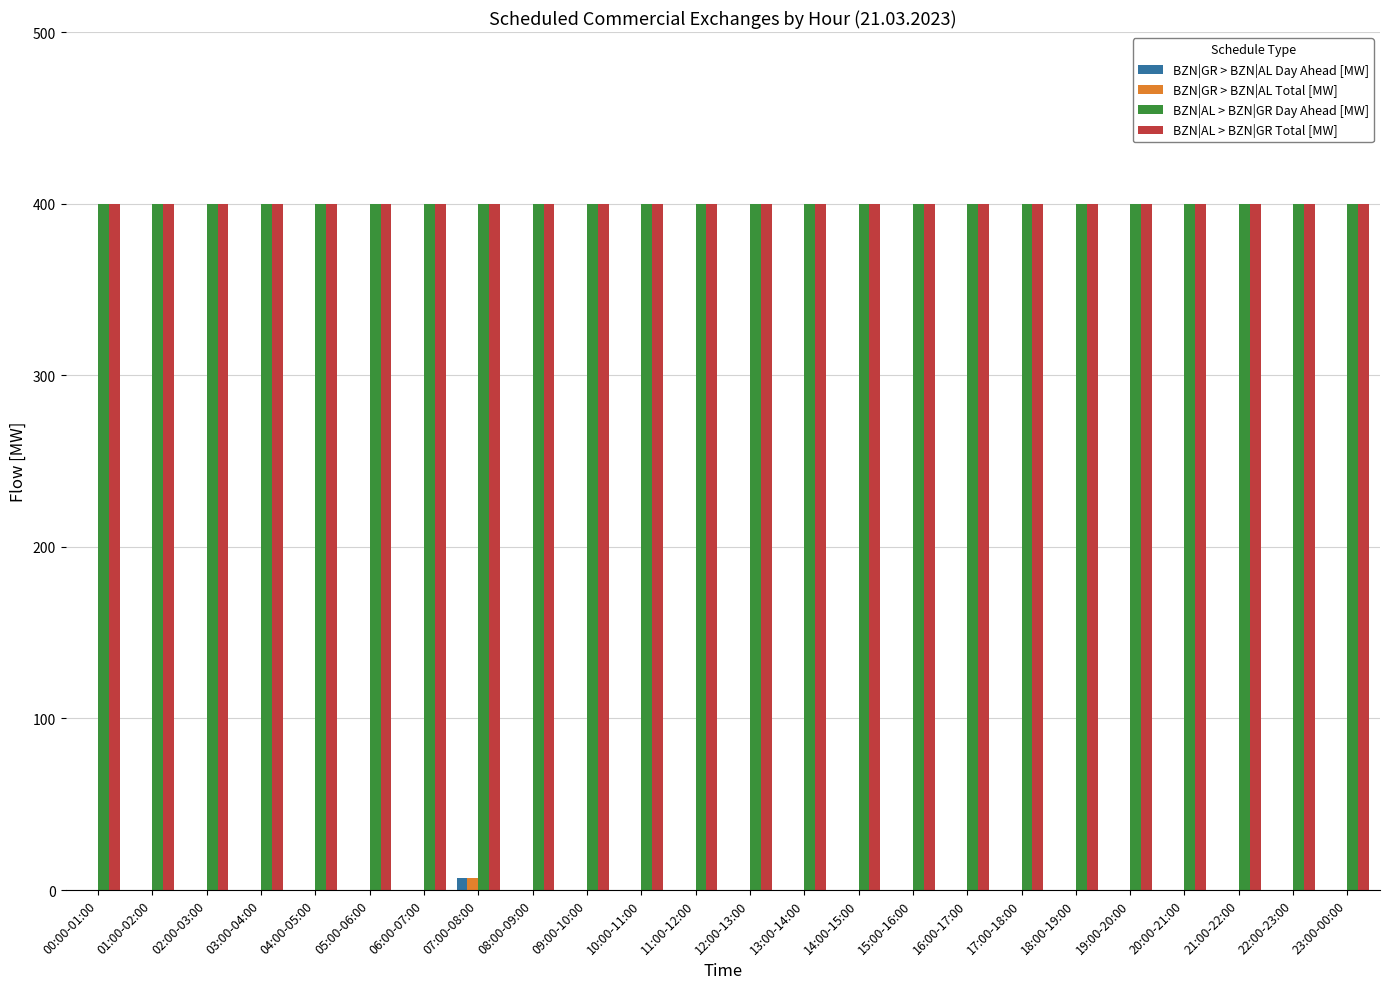

What are all the series names shown in the legend?

BZN|GR > BZN|AL Day Ahead [MW], BZN|GR > BZN|AL Total [MW], BZN|AL > BZN|GR Day Ahead [MW], BZN|AL > BZN|GR Total [MW]